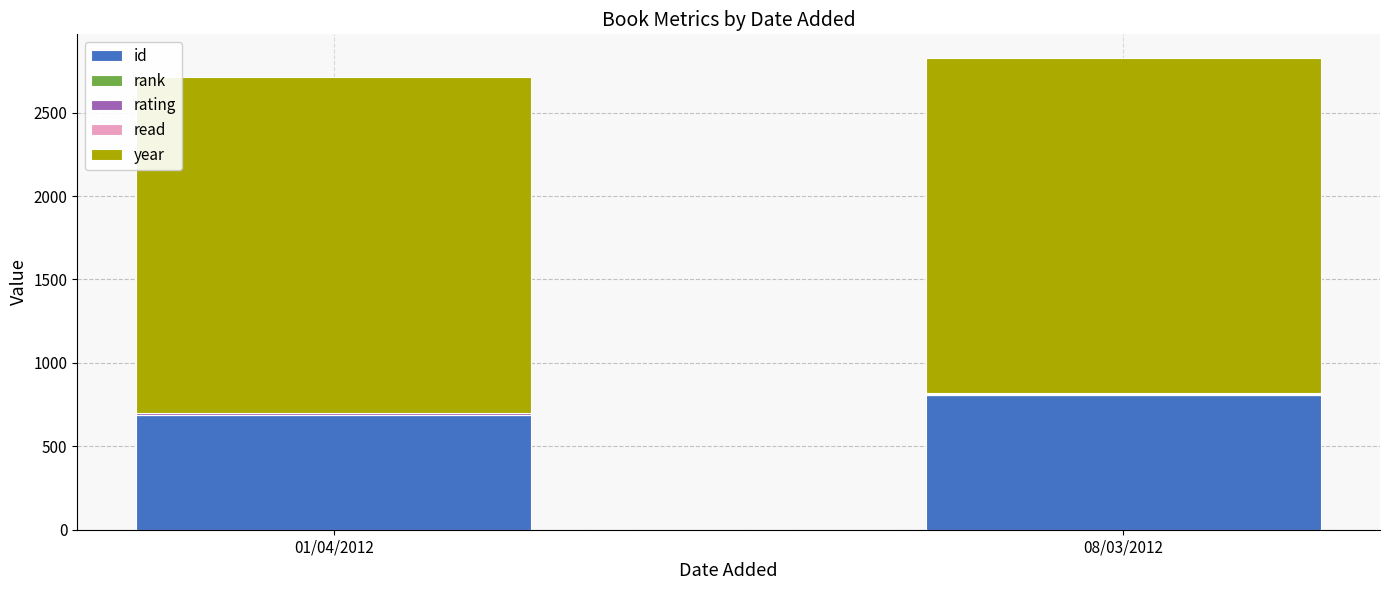

Is it true that id equals 1132 at 08/03/2012?

False